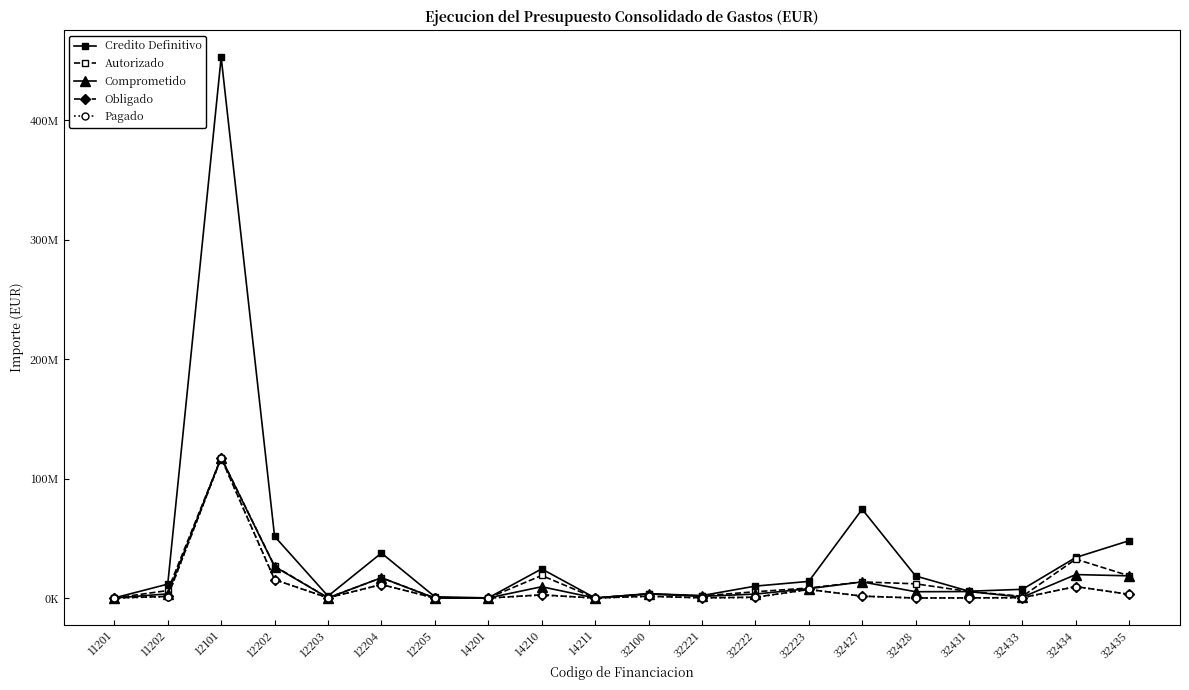

Reading right to left, what are all the values shown in this chart?

Credito Definitivo: 32435=48074189.4	32434=34015422.4	32433=7323085.0	32431=5724563.0	32428=18503076.7	32427=74368973.9	32223=13953657.2	32222=10007295.5	32221=2069601.5	32100=3650745.5	14211=101050.0	14210=24414074.9	14201=129220.3	12205=1100000.0	12204=37695879.1	12203=1644765.0	12202=51665509.5	12101=452784143.0	11202=11664310.9	11201=109459.7
Autorizado: 32435=18610827.1	32434=32616313.2	32433=1480478.7	32431=5451144.8	32428=11925187.9	32427=13534919.5	32223=8440387.2	32222=5278806.9	32221=1795312.1	32100=3483578.5	14211=47606.9	14210=18897410.3	14201=73170.4	12205=0.0	12204=17021048.8	12203=178985.1	12202=26746183.2	12101=117574079.8	11202=6285890.4	11201=53409.8
Comprometido: 32435=18610827.1	32434=19663983.3	32433=746450.2	32431=5449866.1	32428=5304561.6	32427=13534919.5	32223=7847256.1	32222=3330789.8	32221=1460264.7	32100=3483578.5	14211=47606.9	14210=9485277.3	14201=73170.3	12205=0.0	12204=16993146.0	12203=178985.1	12202=26360571.4	12101=117506583.2	11202=3516661.1	11201=53409.7
Obligado: 32435=3091667.1	32434=9595021.5	32433=366897.5	32431=140958.1	32428=42875.0	32427=1596724.0	32223=7184756.1	32222=713490.9	32221=190489.2	32100=1522338.2	14211=5381.4	14210=2711895.0	14201=0.0	12205=0.0	12204=11344860.2	12203=178985.1	12202=15432731.2	12101=117271849.8	11202=1392404.2	11201=44924.2
Pagado: 32435=3081324.1	32434=9595021.5	32433=306085.4	32431=140958.1	32428=42875.0	32427=1596724.0	32223=7184756.1	32222=513491.0	32221=190489.2	32100=1522338.2	14211=2627.2	14210=2521912.4	14201=0.0	12205=0.0	12204=11344860.2	12203=178985.1	12202=15432731.2	12101=117271849.8	11202=1236746.7	11201=43560.0